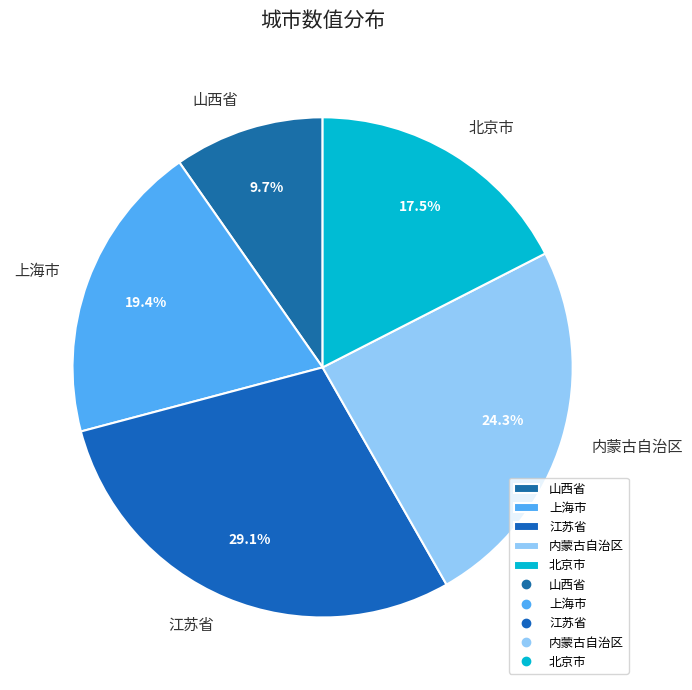

Rank the categories by value from highest to lowest.

江苏省, 内蒙古自治区, 上海市, 北京市, 山西省